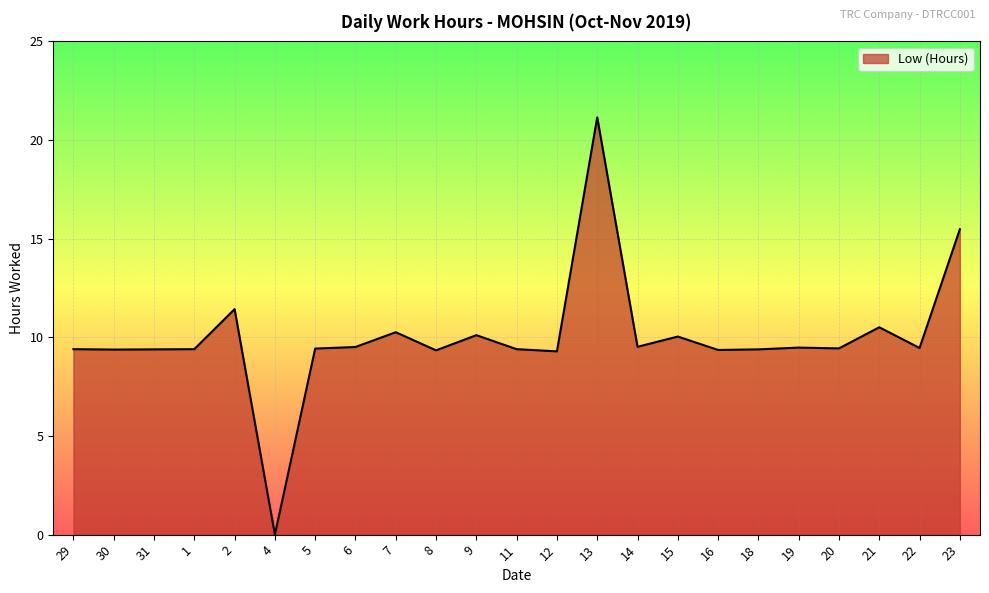

How many lines are shown in the chart?

1